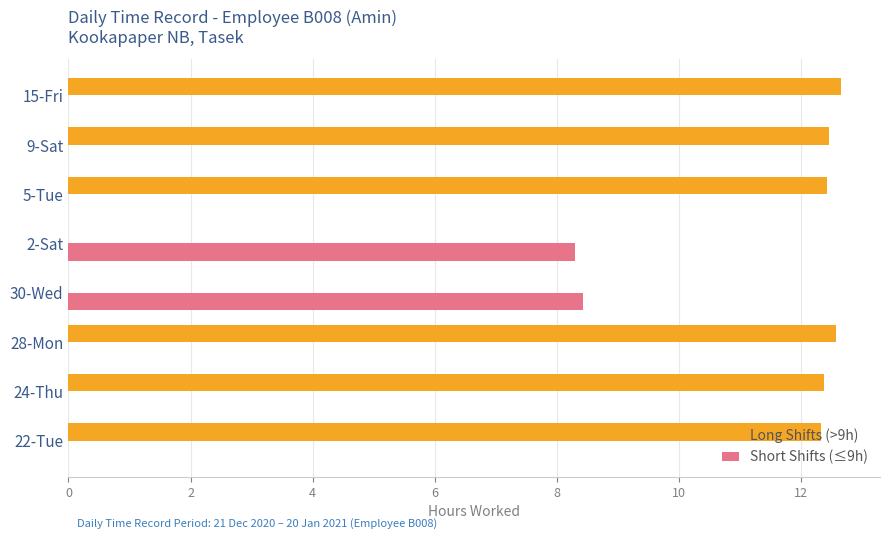

What is the sum of all Short Shifts (≤9h) values?

16.7